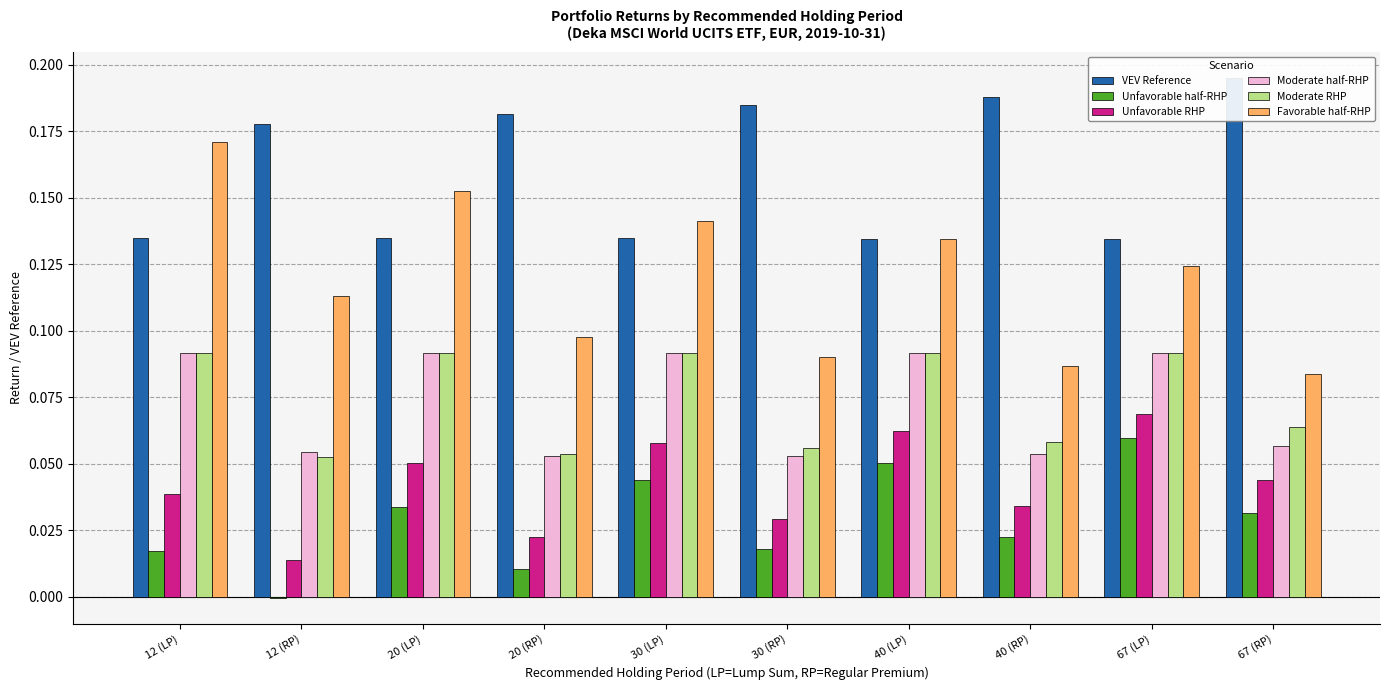

Which label corresponds to the largest value in the chart?

67 (RP)